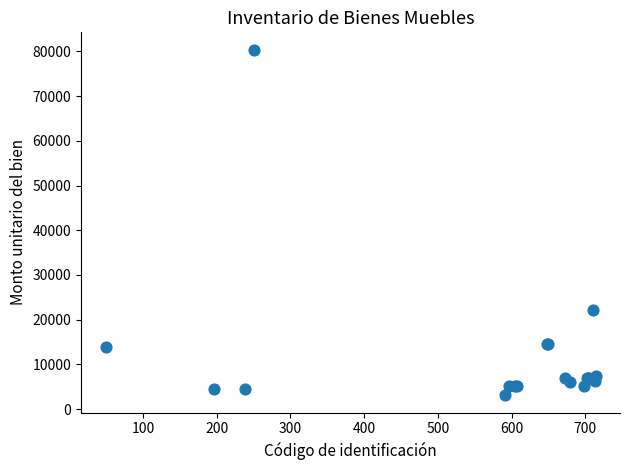

What Y value in the scatter plot is closest to 41738?

22105.0